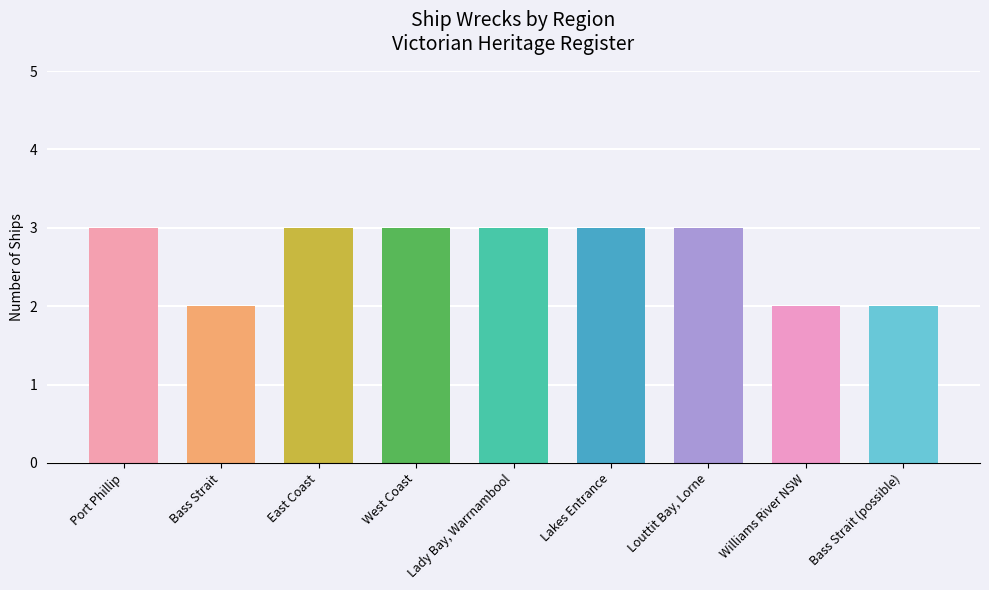

The value at Williams River NSW is 3. True or false?

False